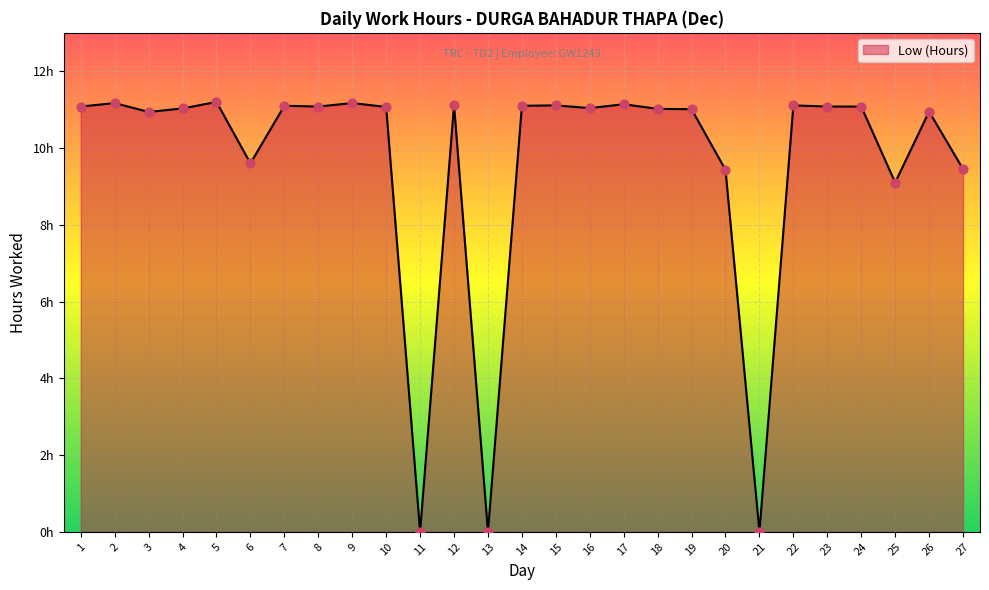

What is the change in value from 12 to 20?

-1.7